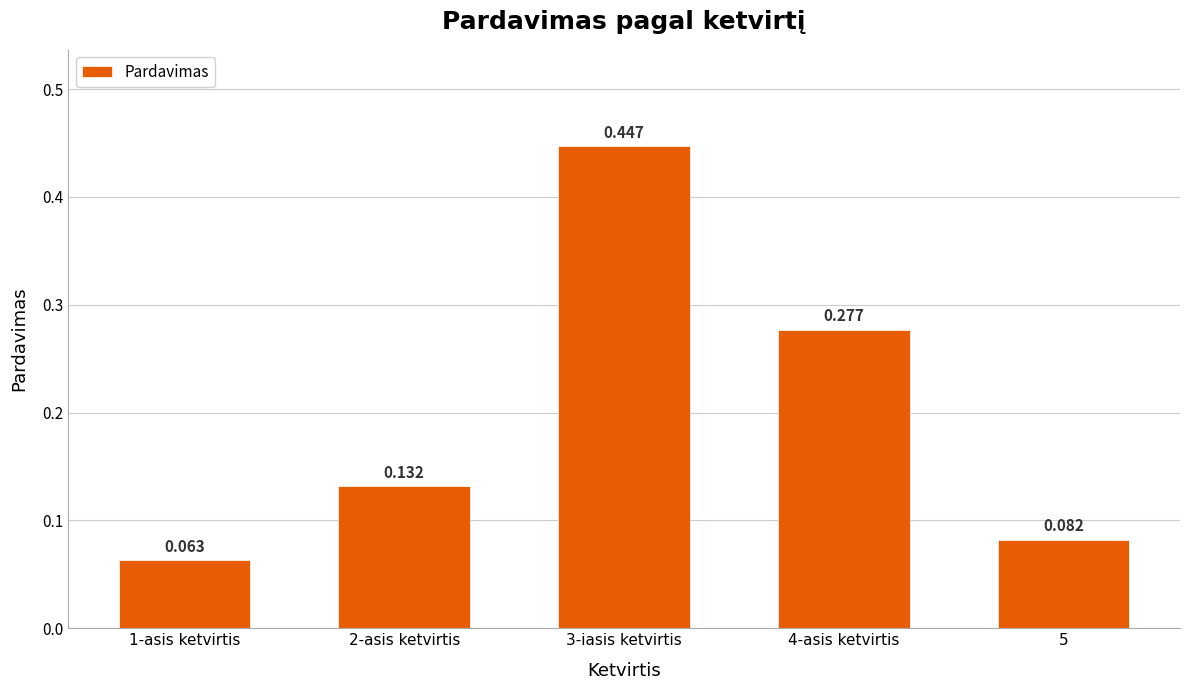

What is the sum of the values at 4-asis ketvirtis and 1-asis ketvirtis?

0.3